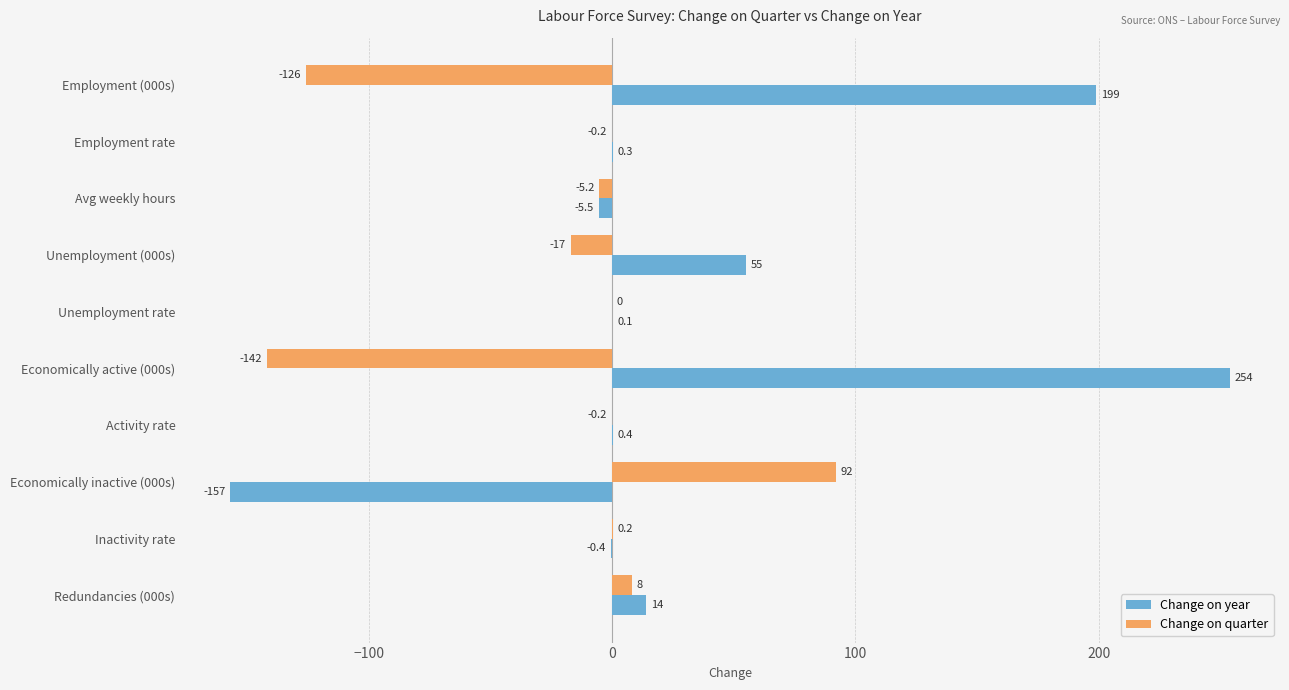

Which series changed the most between Employment (000s) and Redundancies (000s)?

Change on year